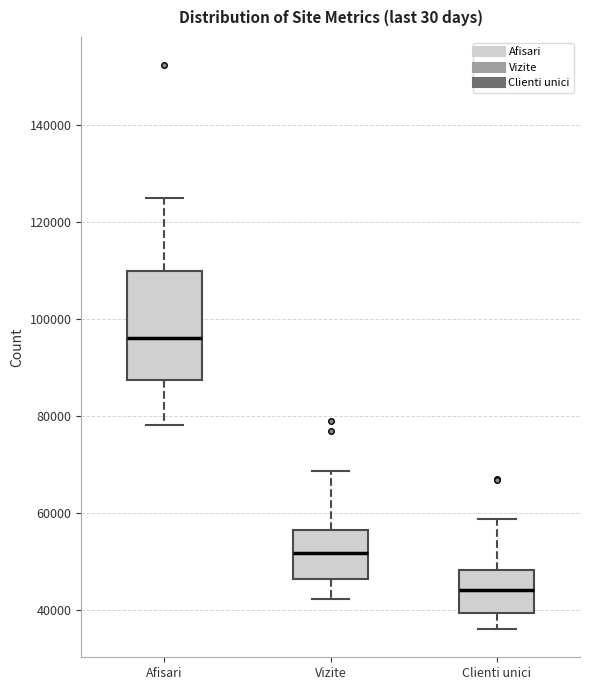

Reading left to right, transcribe this box plot: for each box, give where its median line is, the range the box spans, and where its two whiskers end, as read against the y-axis. The values are not printed on the chart, so give them approximately, as read against the axis.

Afisari: median 96000, box 88000 to 110000, whiskers 78000 to 124000
Vizite: median 52000, box 46000 to 56000, whiskers 42000 to 68000
Clienti unici: median 44000, box 40000 to 48000, whiskers 36000 to 58000